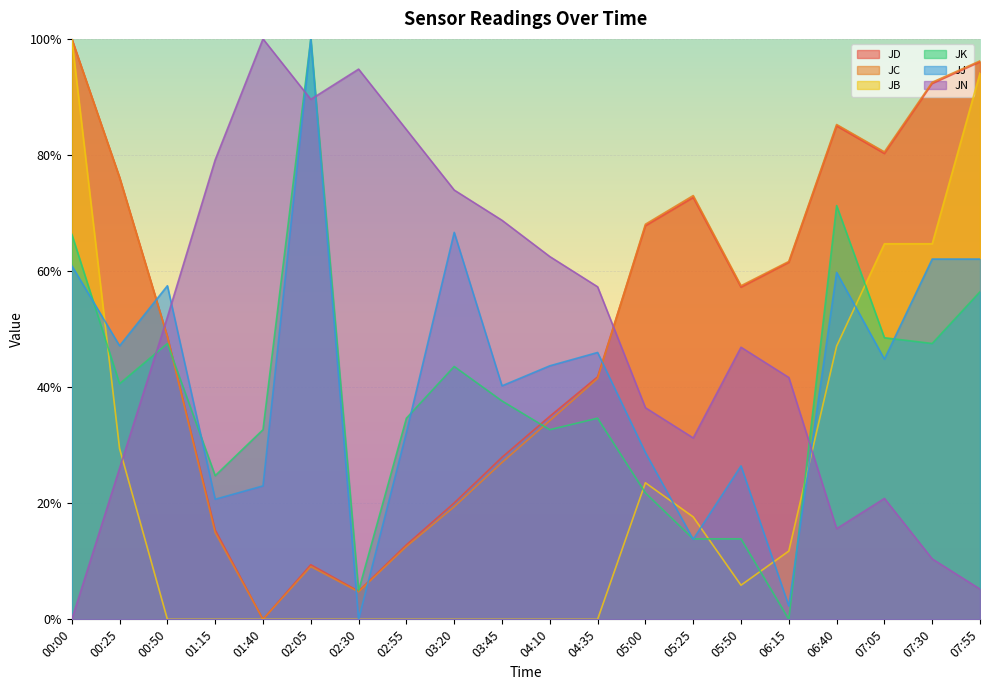

Reading right to left, extract all data points from this chart.

JN: 07:55=5.2	07:30=10.4	07:05=20.8	06:40=15.6	06:15=41.7	05:50=46.9	05:25=31.3	05:00=36.5	04:35=57.3	04:10=62.5	03:45=68.7	03:20=74.0	02:55=84.4	02:30=94.8	02:05=89.6	01:40=100.0	01:15=79.2	00:50=52.1	00:25=26.0	00:00=0.0
JJ: 07:55=62.1	07:30=62.1	07:05=44.8	06:40=59.8	06:15=2.3	05:50=26.4	05:25=13.8	05:00=28.7	04:35=46.0	04:10=43.7	03:45=40.2	03:20=66.7	02:55=32.2	02:30=0.0	02:05=100.0	01:40=23.0	01:15=20.7	00:50=57.5	00:25=47.1	00:00=60.9
JK: 07:55=56.4	07:30=47.5	07:05=48.5	06:40=71.3	06:15=0.0	05:50=13.9	05:25=13.9	05:00=21.8	04:35=34.7	04:10=32.7	03:45=37.6	03:20=43.6	02:55=34.7	02:30=5.0	02:05=100.0	01:40=32.7	01:15=24.8	00:50=47.5	00:25=40.6	00:00=66.3
JB: 07:55=94.1	07:30=64.7	07:05=64.7	06:40=47.1	06:15=11.8	05:50=5.9	05:25=17.6	05:00=23.5	04:35=0.0	04:10=0.0	03:45=0.0	03:20=0.0	02:55=0.0	02:30=0.0	02:05=0.0	01:40=0.0	01:15=0.0	00:50=0.0	00:25=29.4	00:00=100.0
JC: 07:55=96.2	07:30=92.5	07:05=80.5	06:40=85.2	06:15=61.7	05:50=57.5	05:25=73.0	05:00=68.1	04:35=41.5	04:10=34.2	03:45=27.0	03:20=19.4	02:55=12.5	02:30=4.7	02:05=9.1	01:40=0.0	01:15=14.9	00:50=48.7	00:25=76.1	00:00=100.0
JD: 07:55=96.0	07:30=92.3	07:05=80.3	06:40=85.0	06:15=61.5	05:50=57.2	05:25=72.7	05:00=67.8	04:35=41.8	04:10=35.0	03:45=27.9	03:20=20.1	02:55=12.8	02:30=4.8	02:05=9.4	01:40=0.0	01:15=15.4	00:50=48.7	00:25=76.1	00:00=100.0